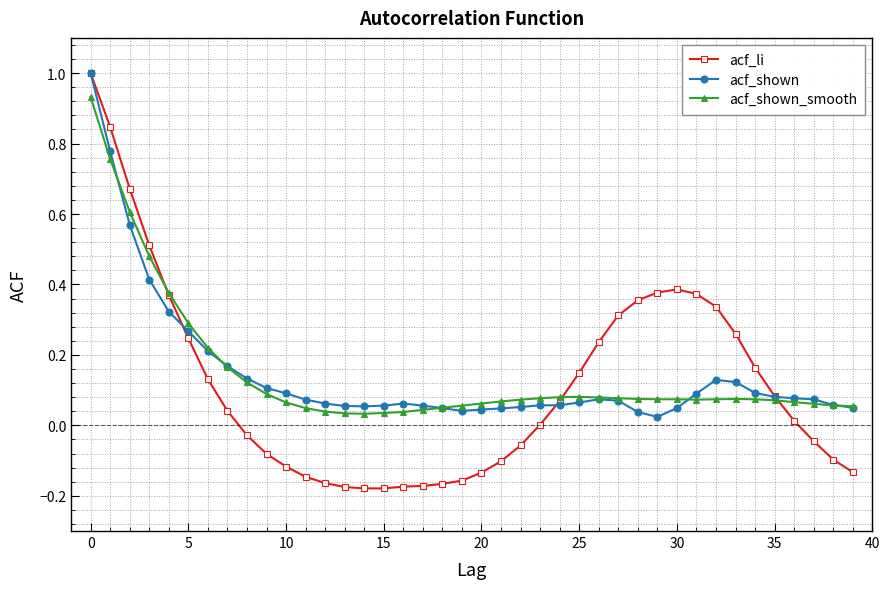

What are all the series names shown in the legend?

acf_li, acf_shown, acf_shown_smooth